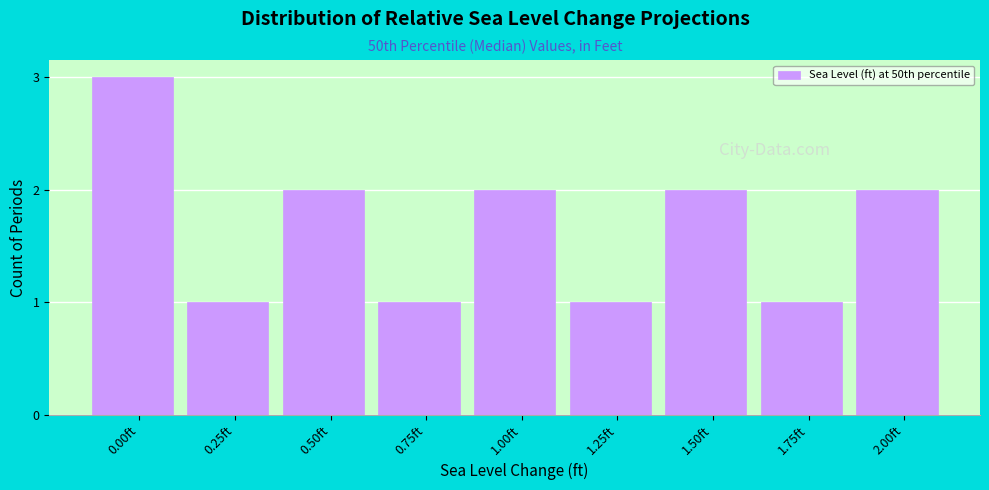

Reading left to right, extract all data points from this chart.

0.00ft=3	0.25ft=1	0.50ft=2	0.75ft=1	1.00ft=2	1.25ft=1	1.50ft=2	1.75ft=1	2.00ft=2